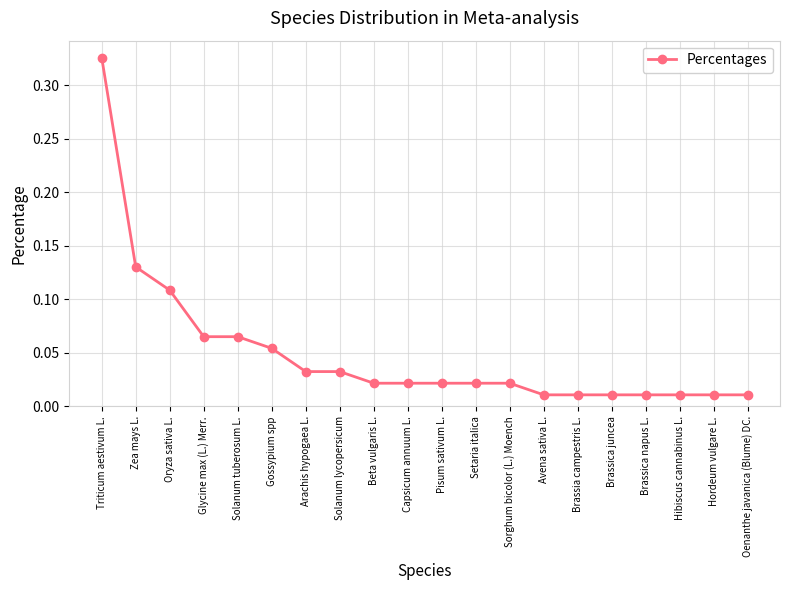

Between Zea mays L. and Pisum sativum L., which is larger?

Zea mays L.